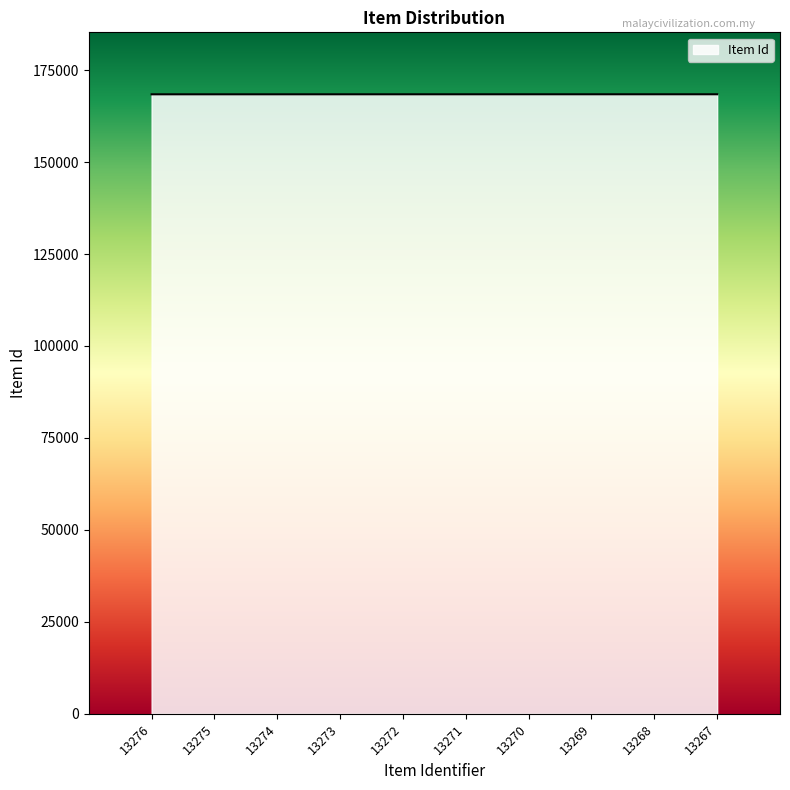

What is the greatest value displayed?

168427